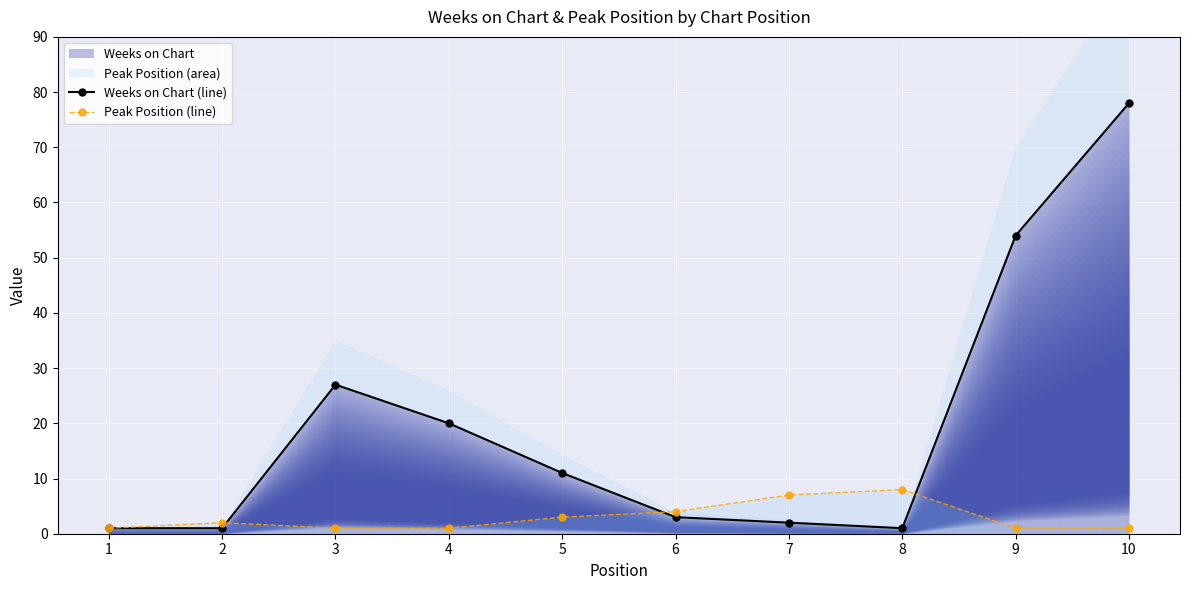

Which category has the highest value in the Weeks on Chart (line) series?

10